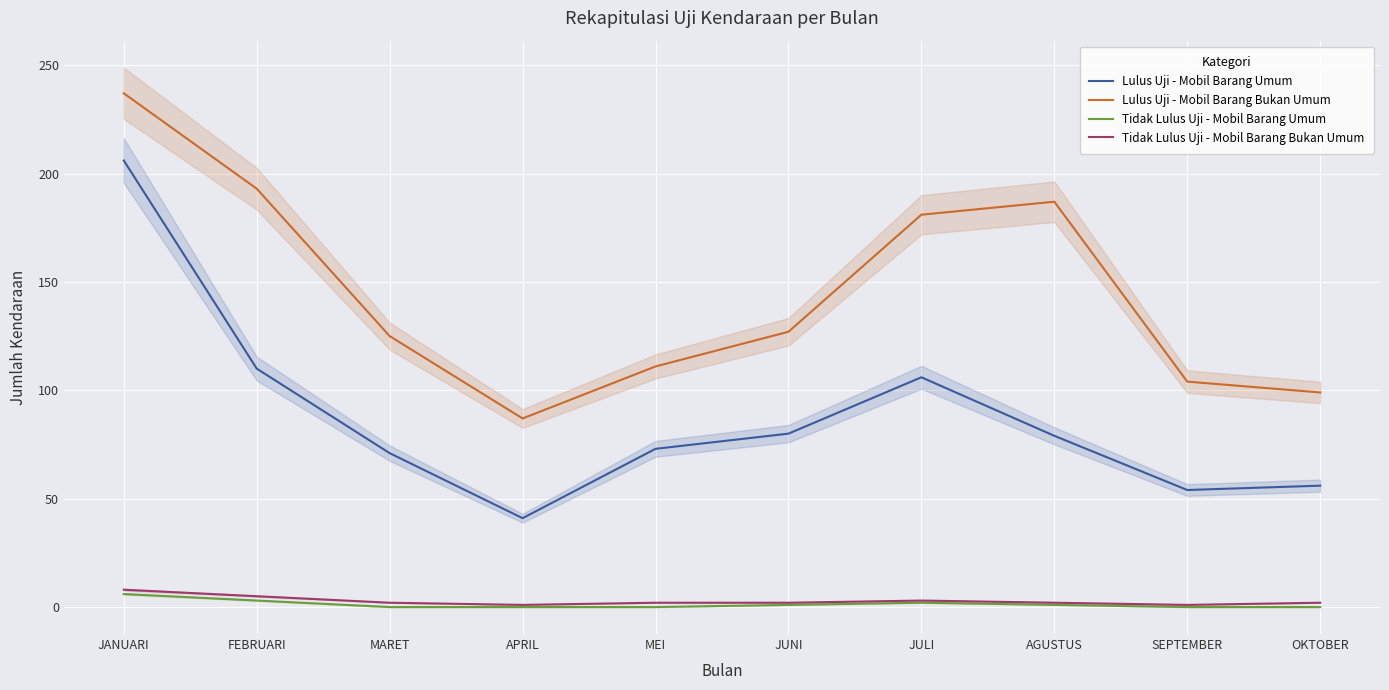

At which category does Lulus Uji - Mobil Barang Bukan Umum reach its first local valley?

APRIL